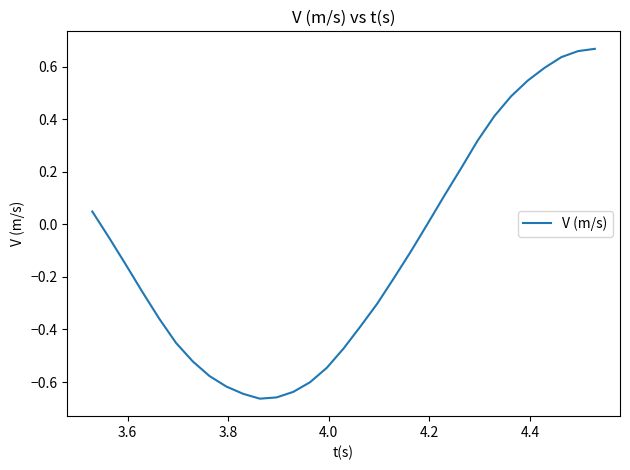

What is the difference between the maximum and minimum values?

1.3